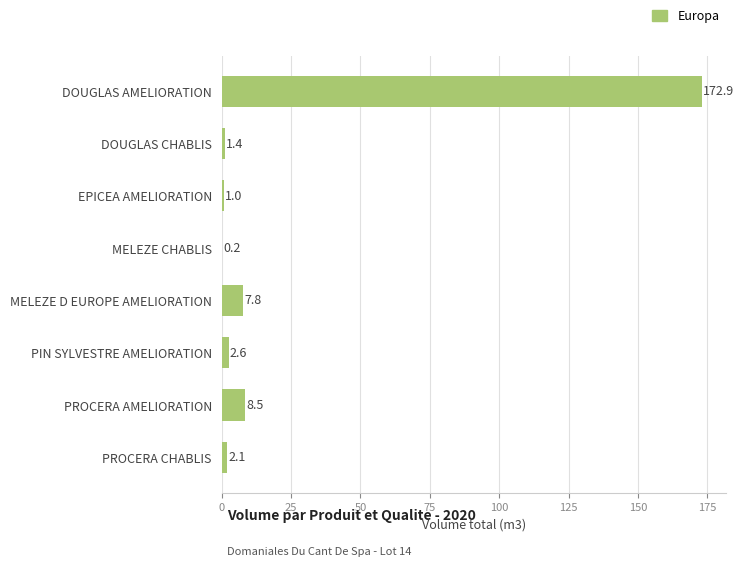

What value does the data have at PROCERA AMELIORATION?

8.5